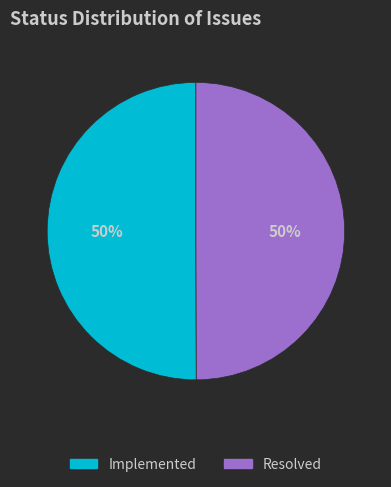

The Resolved slice represents 57% of the pie. True or false?

False